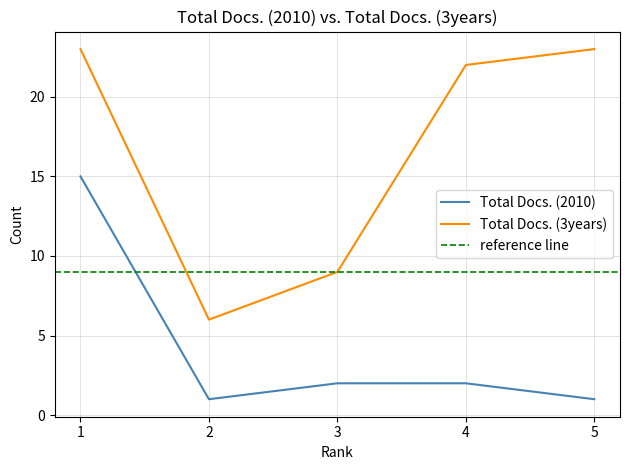

True or false: Total Docs. (3years) has more than 0 interior local peaks.

False